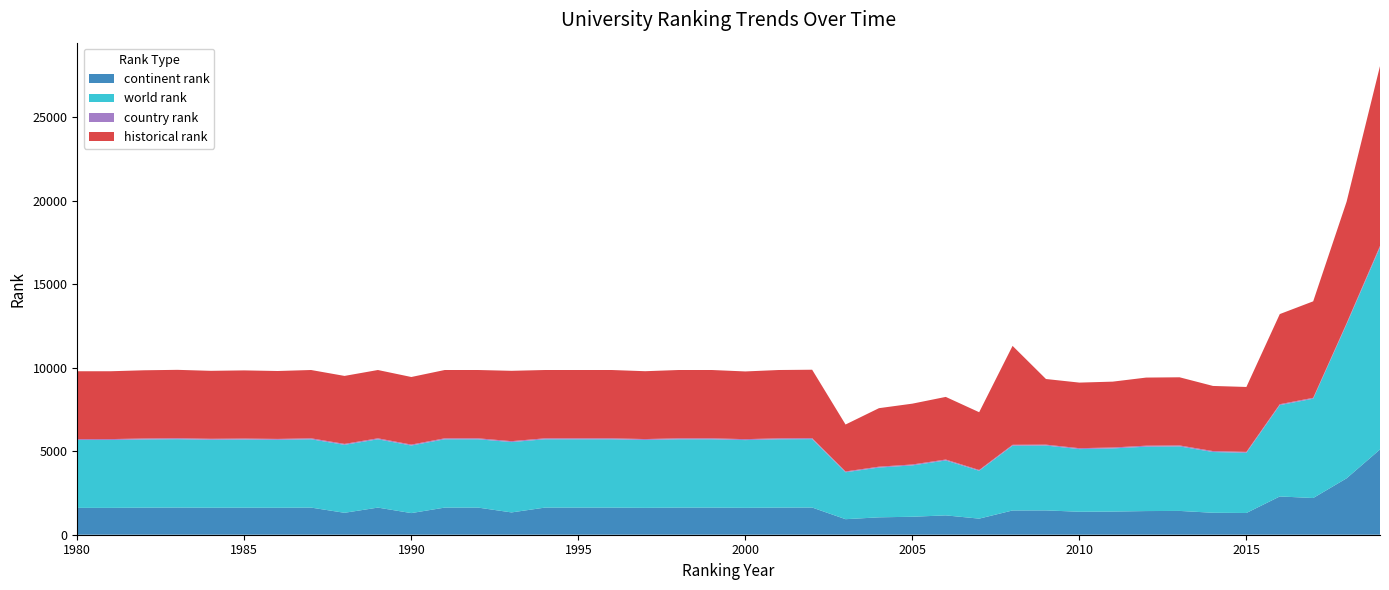

Reading right to left, extract all data points from this chart.

continent rank: 2019=5103	2018=3377	2017=2196	2016=2291	2015=1301	2014=1314	2013=1425	2012=1416	2011=1386	2010=1375	2009=1456	2008=1452	2007=963	2006=1158	2005=1076	2004=1041	2003=930	2002=1628	2001=1624	2000=1611	1999=1624	1998=1624	1997=1610	1996=1624	1995=1624	1994=1624	1993=1335	1992=1624	1991=1624	1990=1295	1989=1624	1988=1312	1987=1624	1986=1614	1985=1619	1984=1617	1983=1626	1982=1620	1981=1608	1980=1608
world rank: 2019=12095	2018=9223	2017=5948	2016=5466	2015=3603	2014=3637	2013=3862	2012=3854	2011=3780	2010=3750	2009=3883	2008=3878	2007=2865	2006=3287	2005=3074	2004=2980	2003=2809	2002=4095	2001=4089	2000=4053	1999=4089	1998=4089	1997=4061	1996=4089	1995=4089	1994=4089	1993=4211	1992=4089	1991=4089	1990=4045	1989=4089	1988=4069	1987=4089	1986=4065	1985=4080	1984=4068	1983=4093	1982=4083	1981=4061	1980=4061
country rank: 2019=90	2018=59	2017=52	2016=55	2015=55	2014=56	2013=58	2012=60	2011=56	2010=55	2009=53	2008=53	2007=48	2006=56	2005=55	2004=52	2003=49	2002=59	2001=58	2000=57	1999=58	1998=58	1997=56	1996=58	1995=58	1994=58	1993=55	1992=58	1991=58	1990=56	1989=58	1988=56	1987=58	1986=56	1985=58	1984=58	1983=58	1982=58	1981=56	1980=55
historical rank: 2019=10764	2018=7275	2017=5775	2016=5396	2015=3886	2014=3899	2013=4079	2012=4077	2011=3942	2010=3926	2009=3929	2008=5922	2007=3457	2006=3749	2005=3641	2004=3502	2003=2809	2002=4095	2001=4089	2000=4053	1999=4089	1998=4089	1997=4061	1996=4089	1995=4089	1994=4089	1993=4211	1992=4089	1991=4089	1990=4045	1989=4089	1988=4069	1987=4089	1986=4065	1985=4080	1984=4068	1983=4093	1982=4083	1981=4061	1980=4061